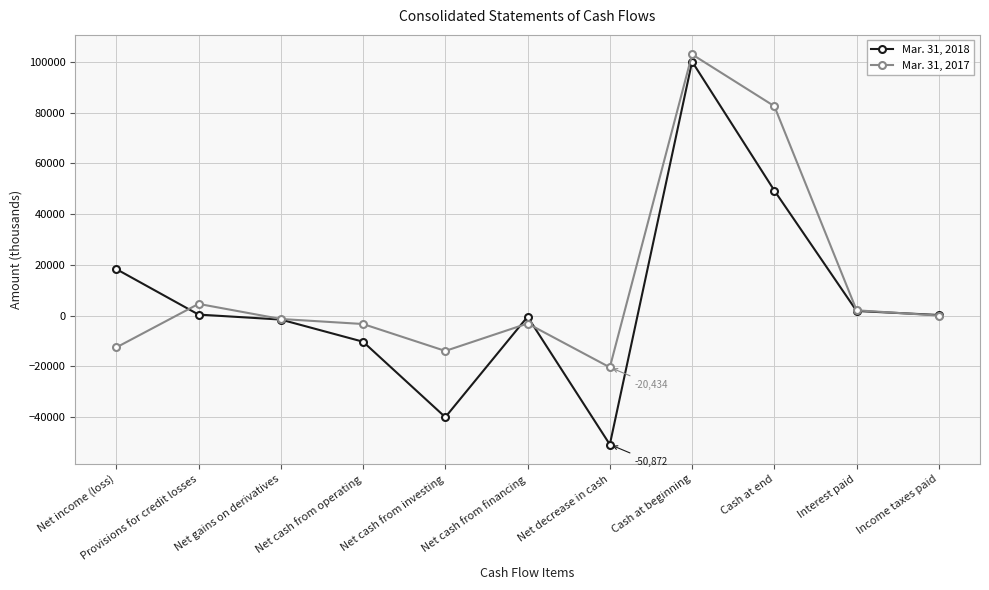

How many lines are shown in the chart?

2